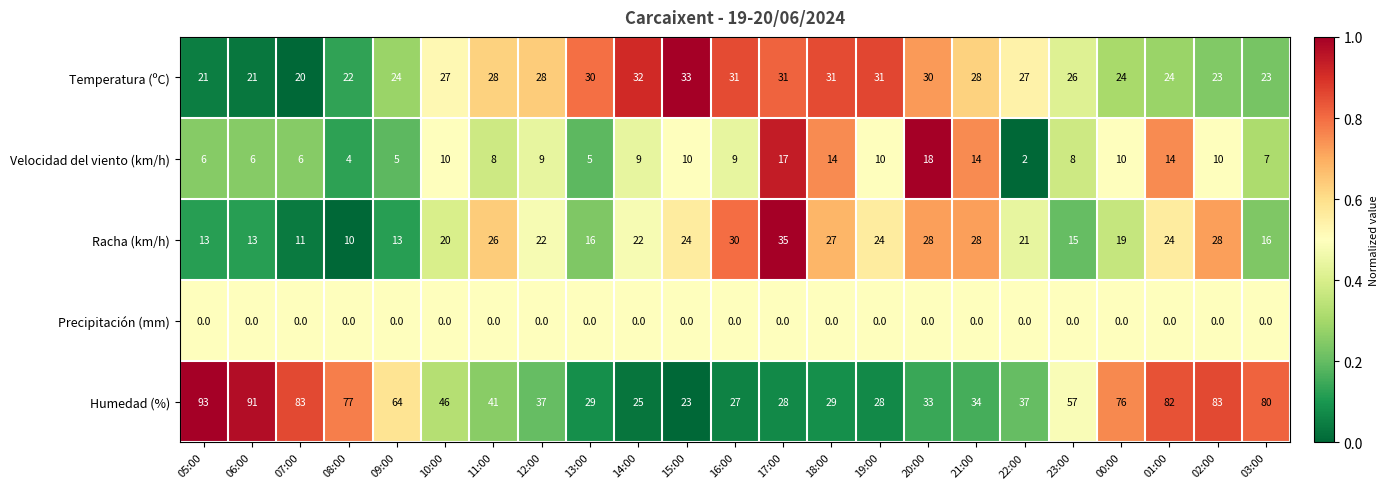

Read the Humedad (%) value at 23:00.

57